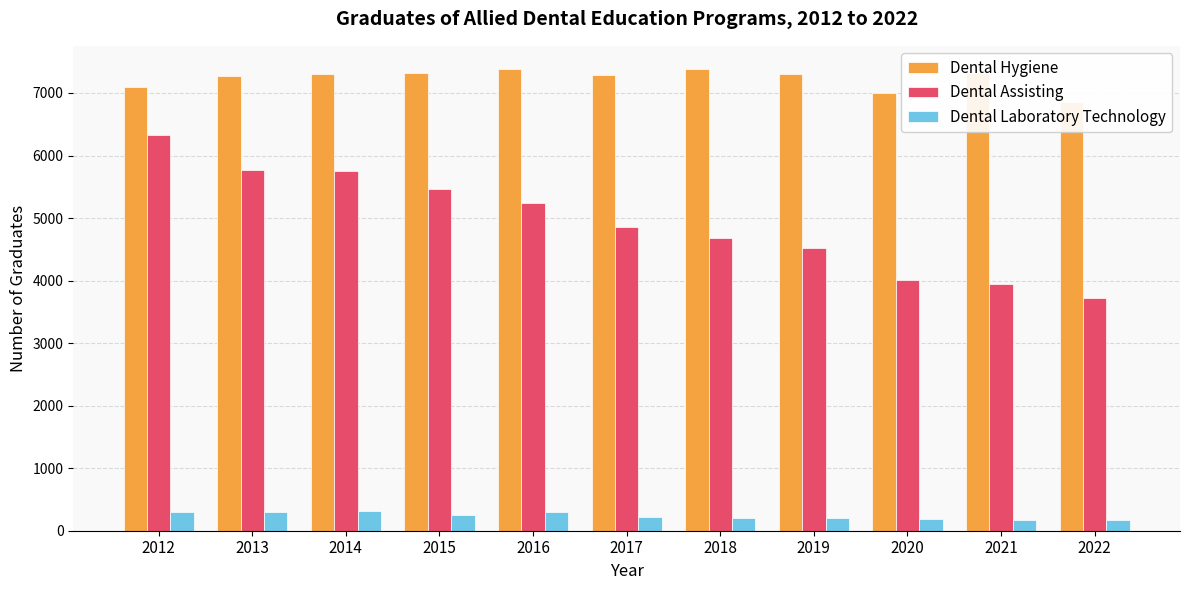

Rank the categories by Dental Assisting value from lowest to highest.

2022, 2021, 2020, 2019, 2018, 2017, 2016, 2015, 2014, 2013, 2012